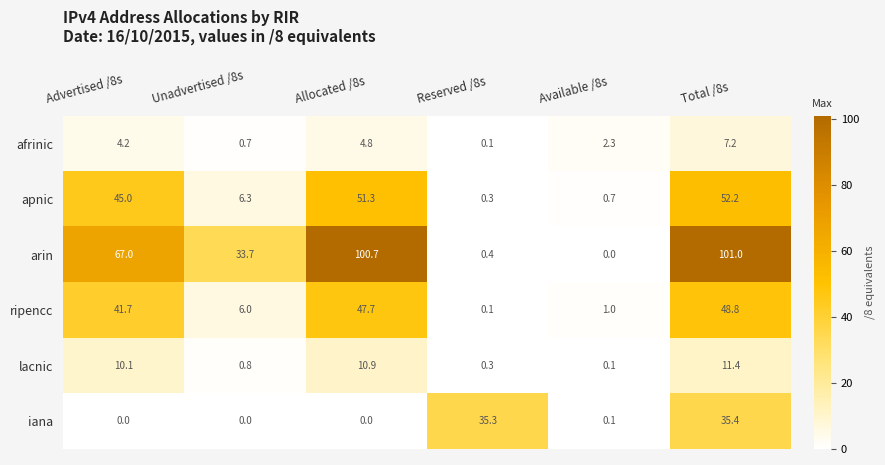

Which category has the highest value across all series?

Total /8s